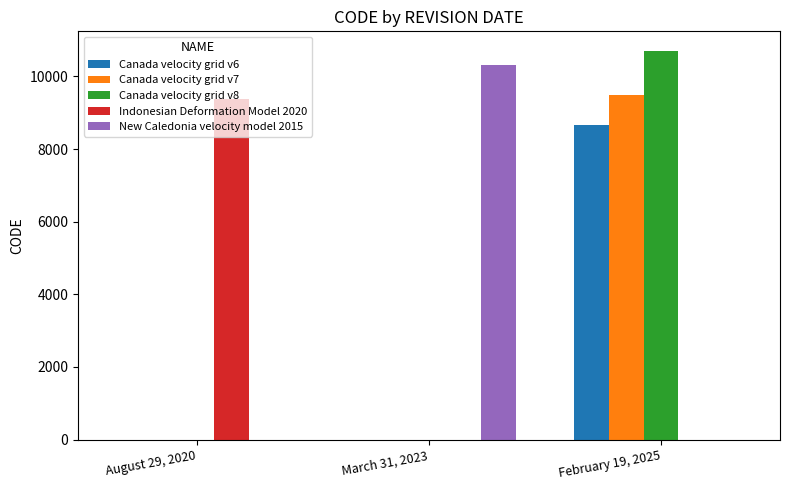

How many categories are shown in the chart?

3